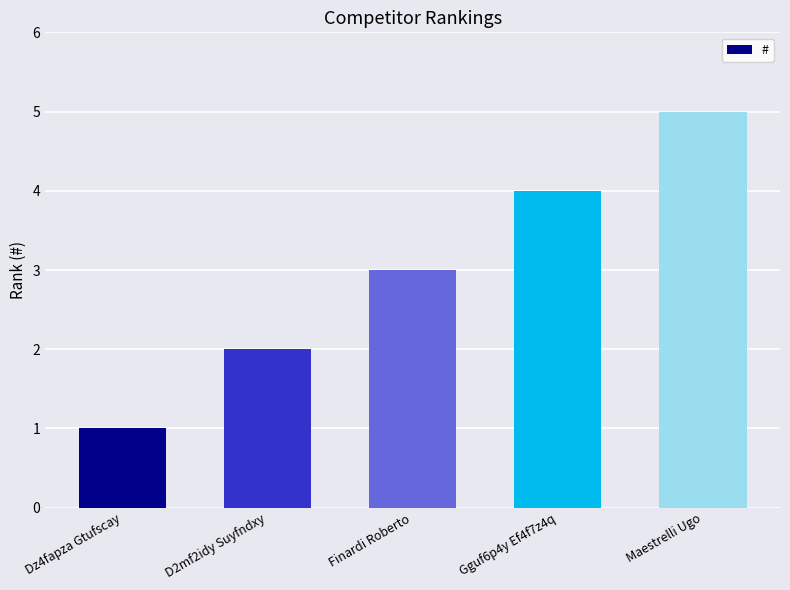

The chart shows a value of 1 at Finardi Roberto. True or false?

False